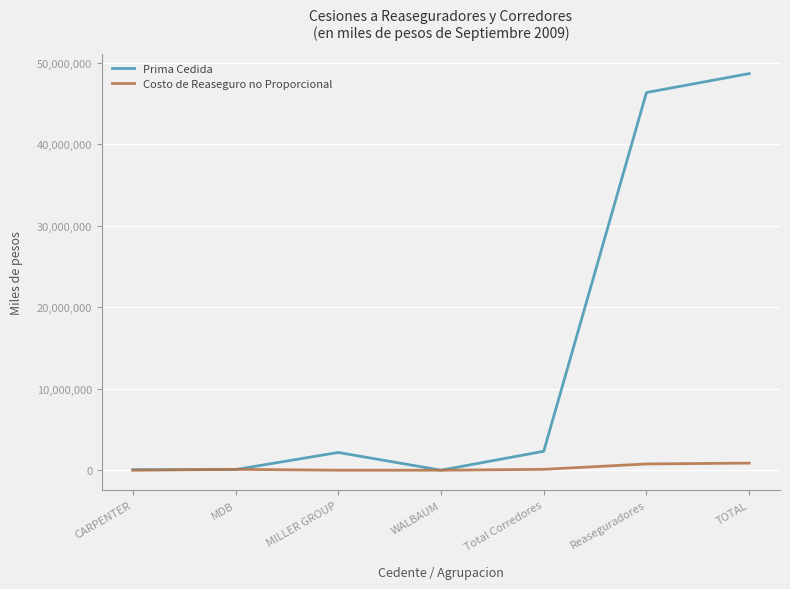

True or false: Prima Cedida has more than 2 points higher than both neighbors.

False